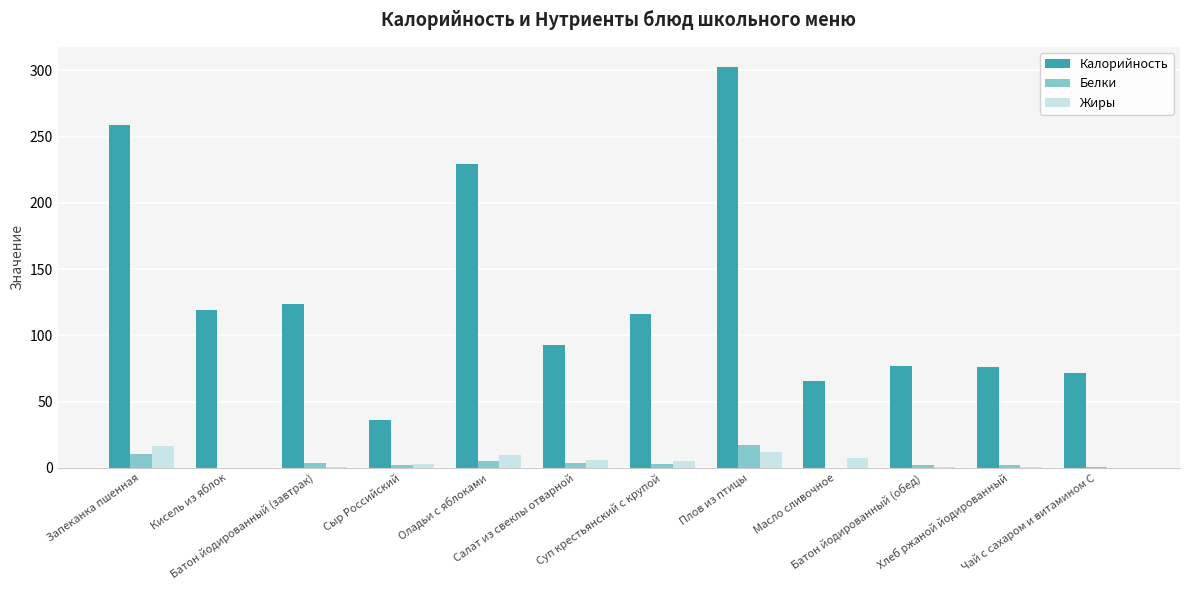

What is the maximum value for Калорийность?

302.6